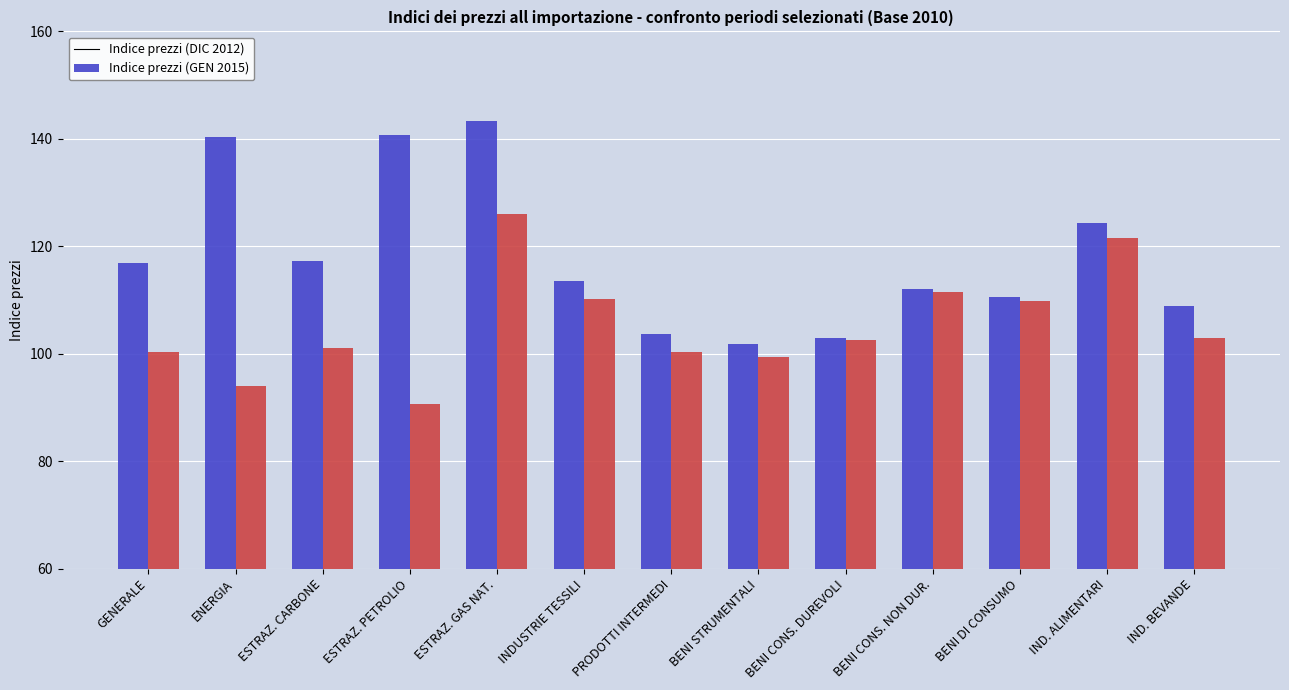

What is the greatest value displayed?

143.4